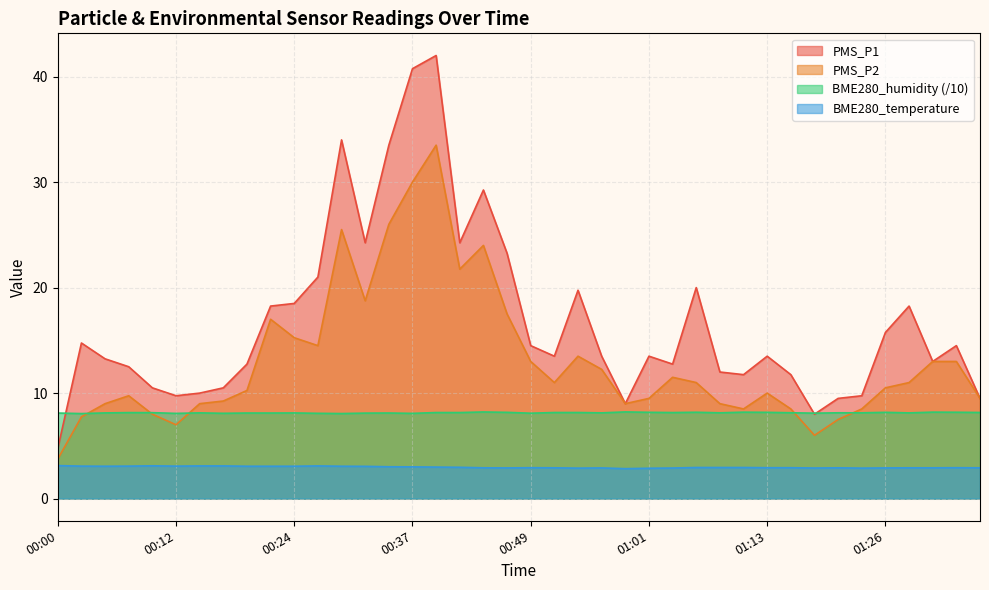

What is the sum of all BME280_humidity values?

325.6